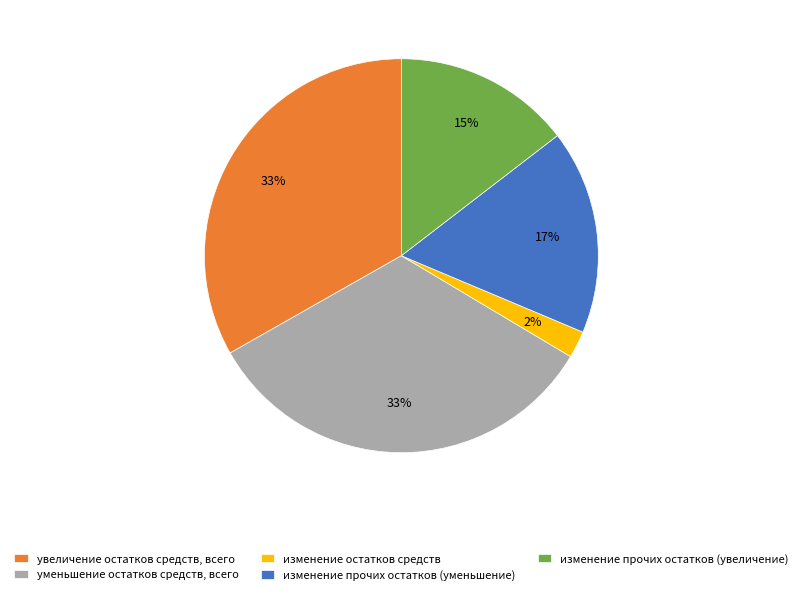

Does any single category account for the majority?

No